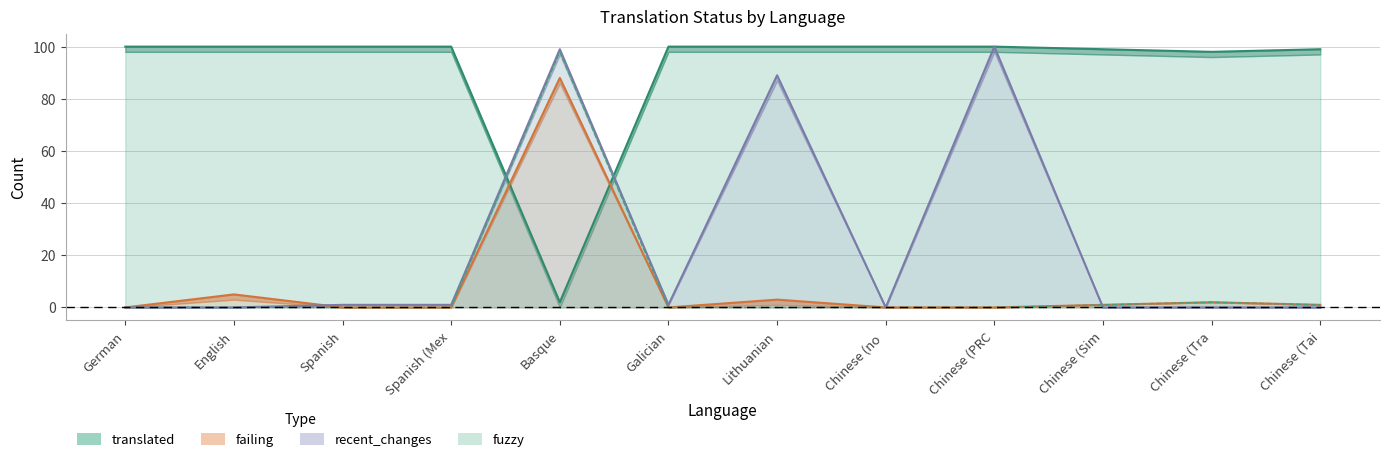

What is the lowest value of the translated series?

2